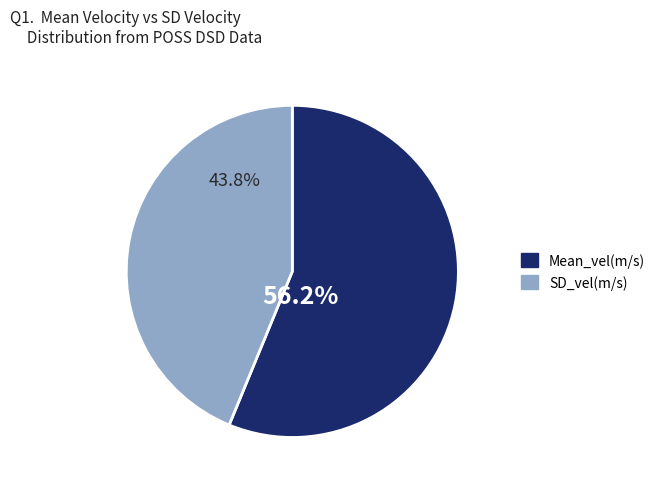

What percentage is the Mean_vel(m/s) slice, to the nearest percent?

56%